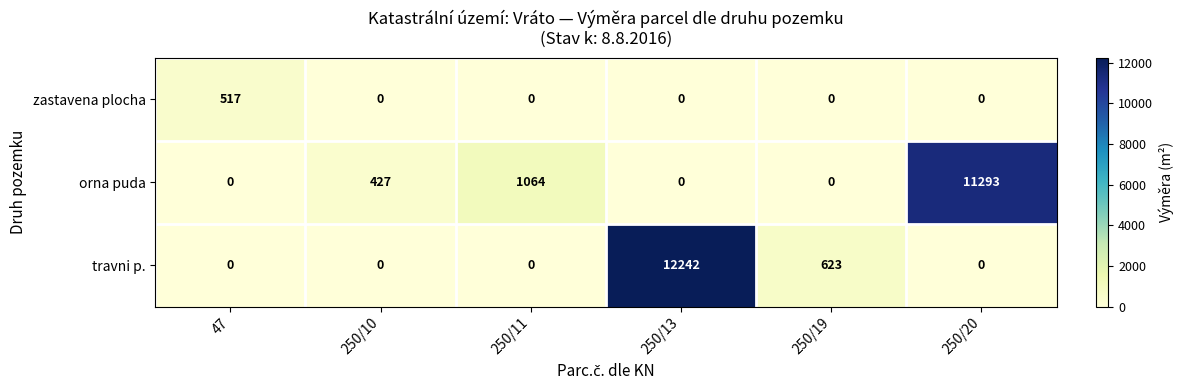

The value of travni p. at 250/10 is 0. True or false?

True